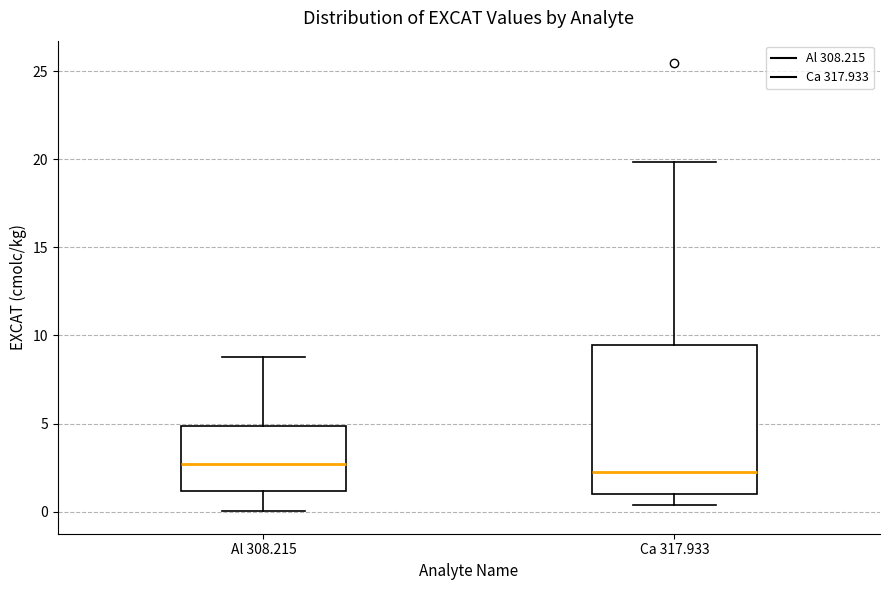

Reading left to right, read every box against the y-axis: the position of its median line, the range the box covers, and the ends of its whiskers. The values are not printed on the chart, so give them approximately, as read against the axis.

Al 308.215: median 2.5, box 1.0 to 5.0, whiskers 0.0 to 9.0
Ca 317.933: median 2.5, box 1.0 to 9.5, whiskers 0.5 to 20.0